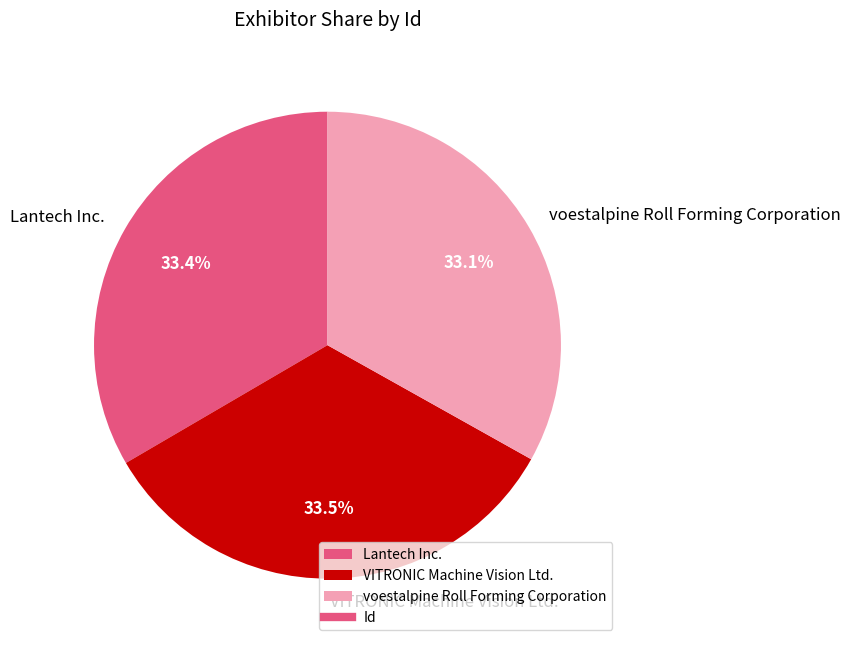

Count the number of slices in the pie.

3